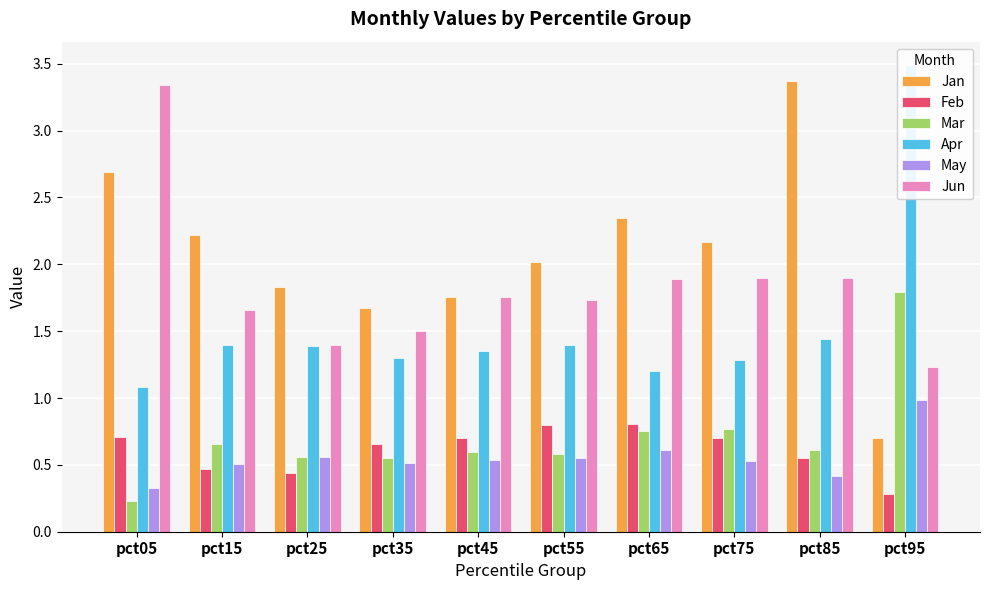

The value of Apr at pct75 is 1.3. True or false?

True